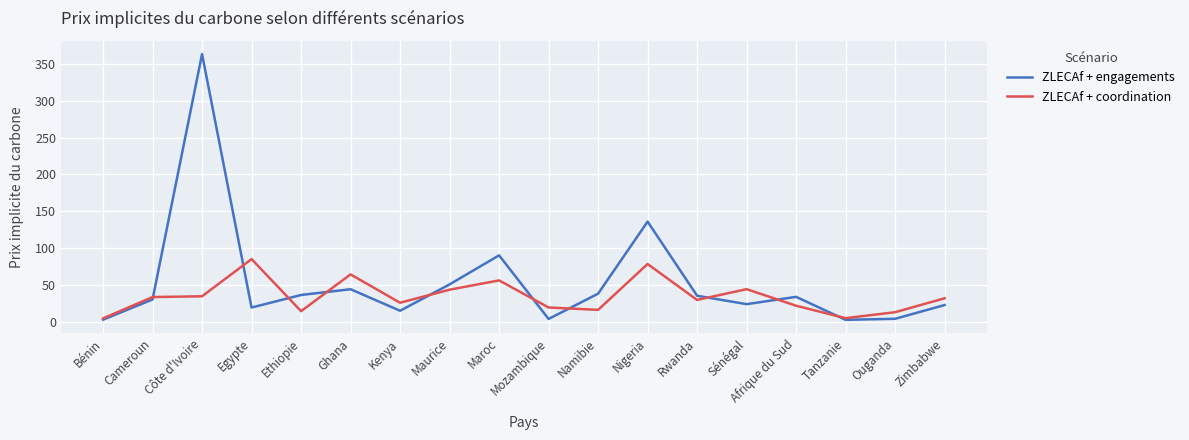

What position from the right is Tanzanie?

3